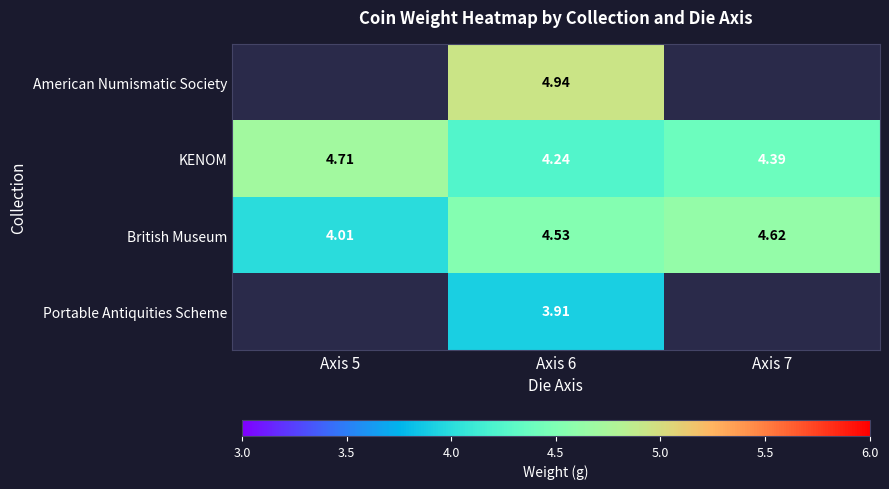

Is it true that KENOM equals 4.4 at Axis 7?

True